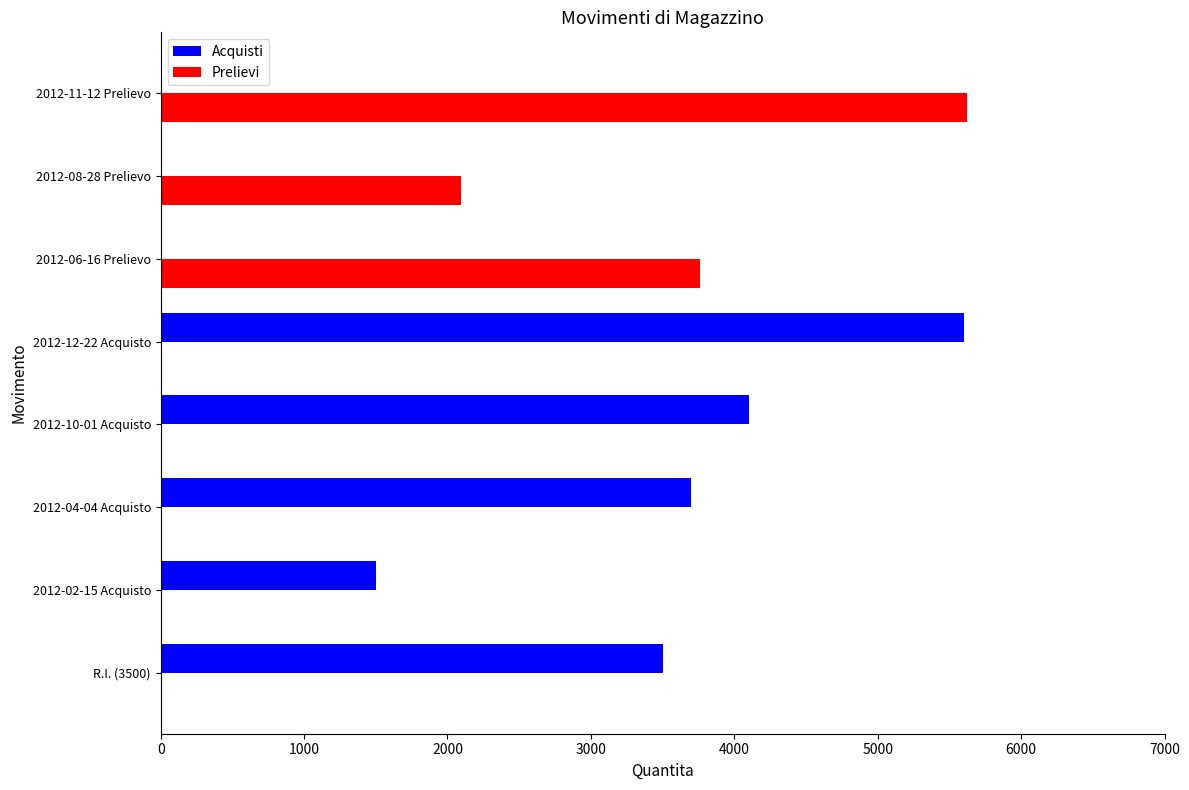

What are all the series names shown in the legend?

Acquisti, Prelievi